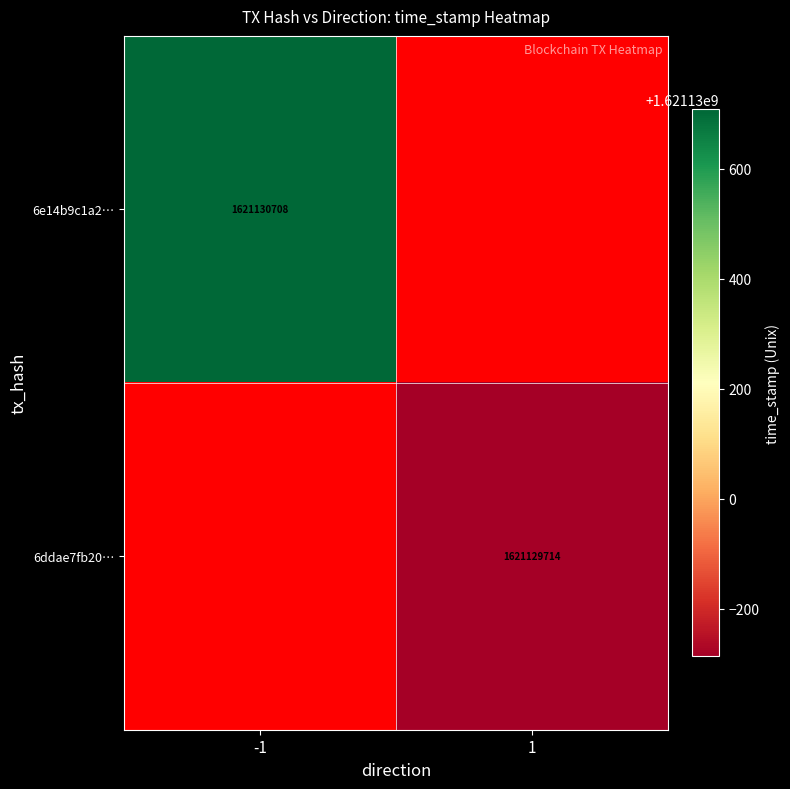

How many 6e14b9c1a2f4c89770747ec9fb1af042190df25 values are between -1 and 1621130708?

2